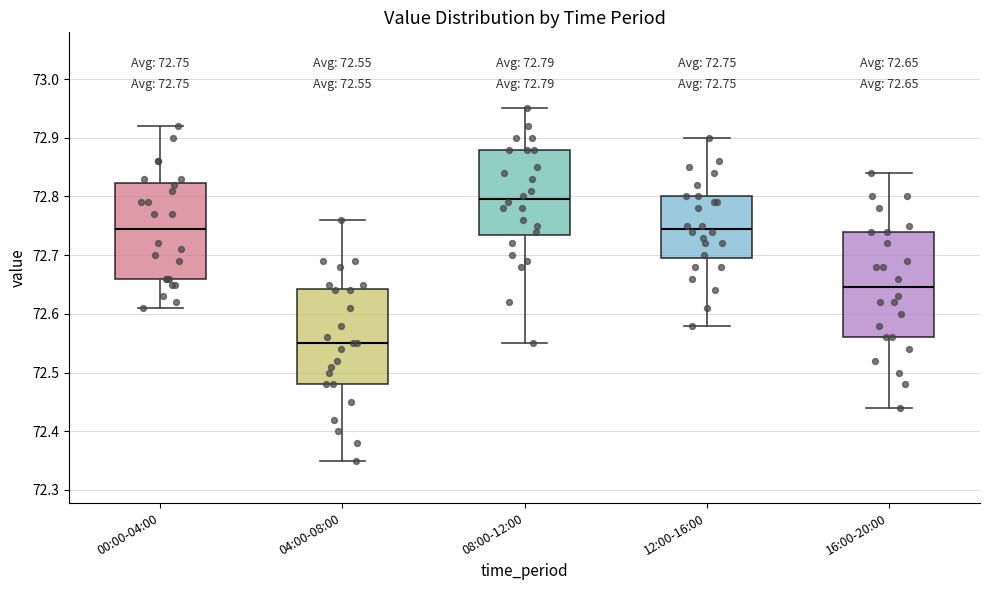

Comparing the boxes themselves (not the whiskers), which one is the tallest?

16:00-20:00